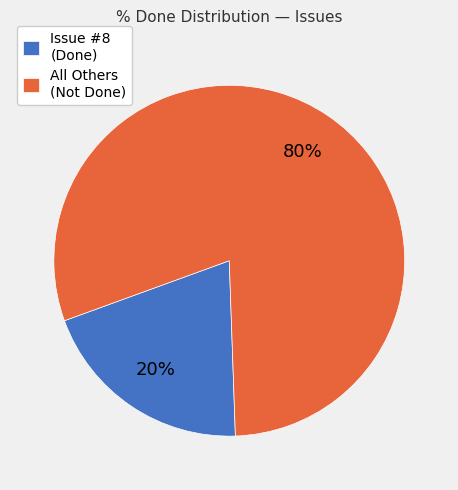

Is the sum of All Others (Not Done) and Issue #8 (Done) greater than half?

Yes